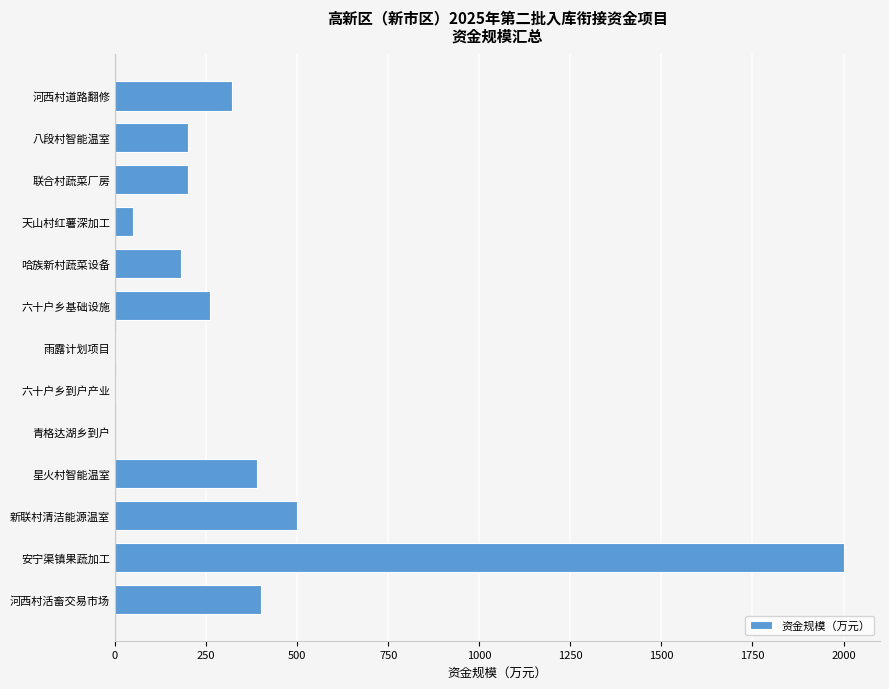

What is the maximum value shown in the chart?

2000.0